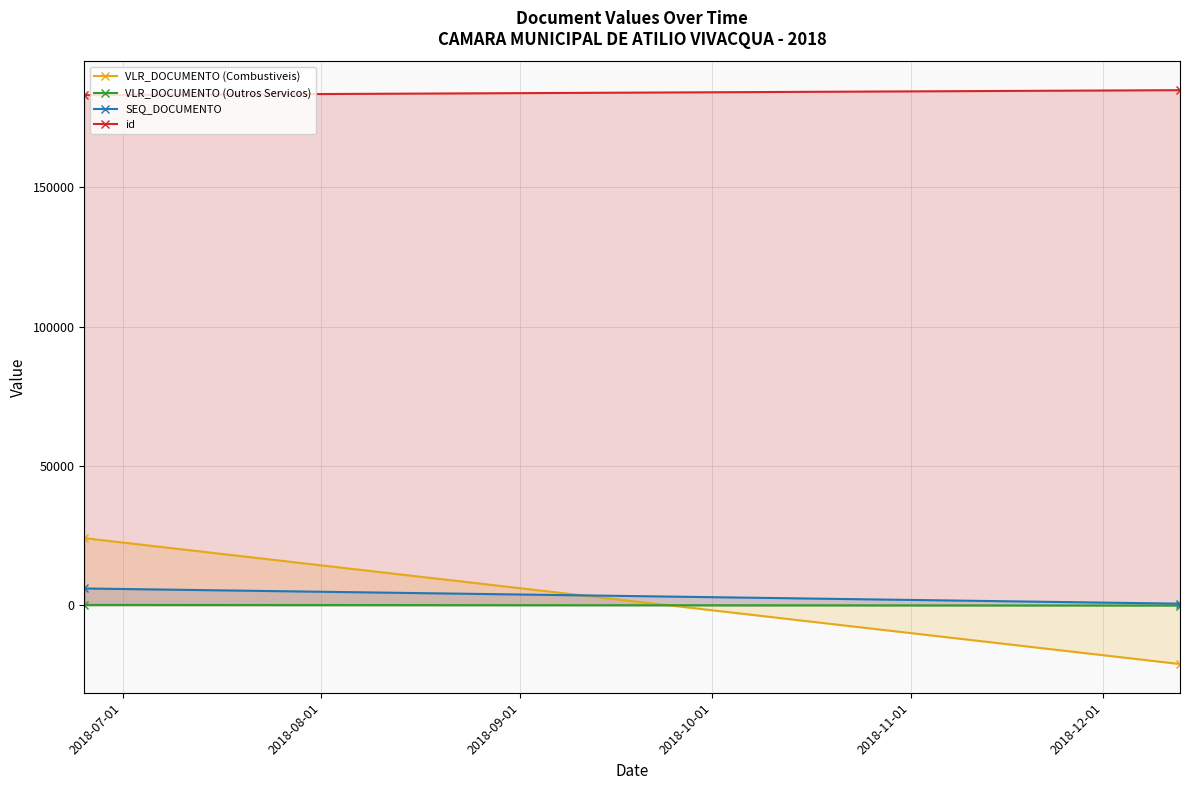

Which series has the widest spread of values?

VLR_DOCUMENTO (Combustiveis)